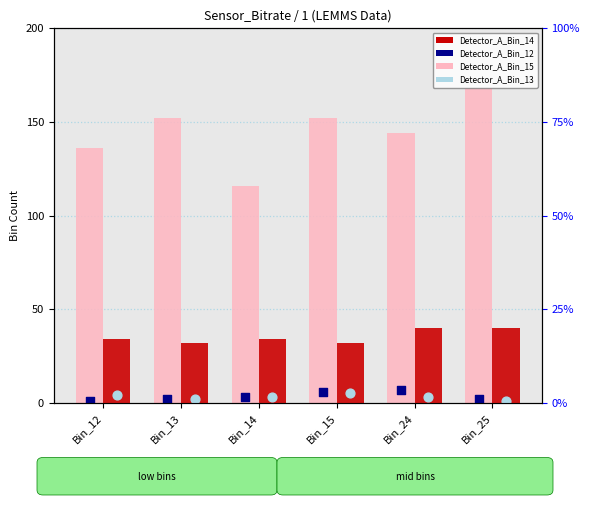

Which series has the largest Y range (max minus min)?

Detector_A_Bin_15